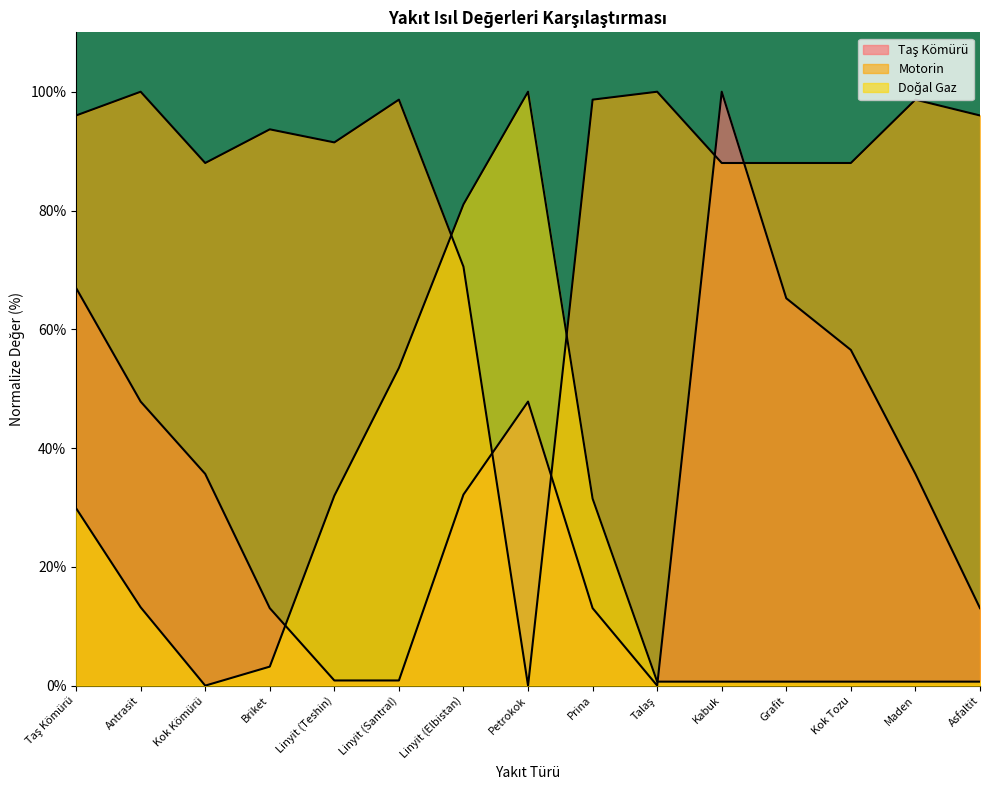

What is the difference between the Motorin values at Linyit (Elbistan) and Linyit (Teshin)?

20.9